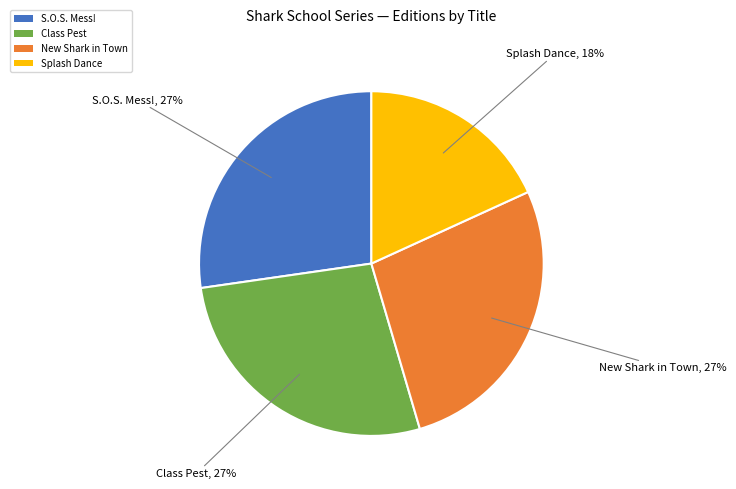

To the nearest percent, what is the difference between the largest and smallest slice percentages?

9%